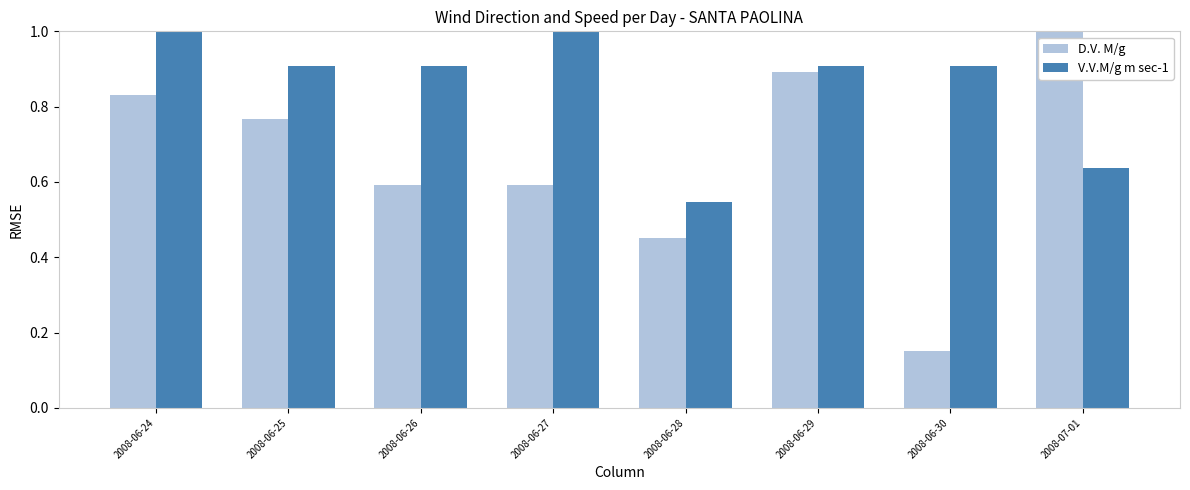

How many bars are there in total?

16